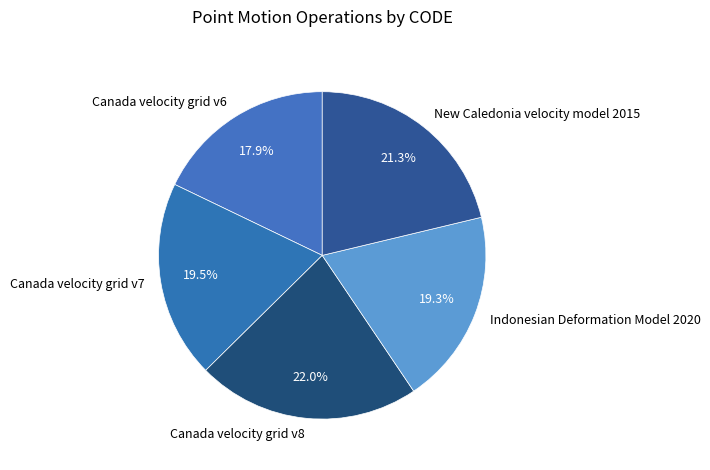

Does New Caledonia velocity model 2015 account for over 50% of the chart?

No